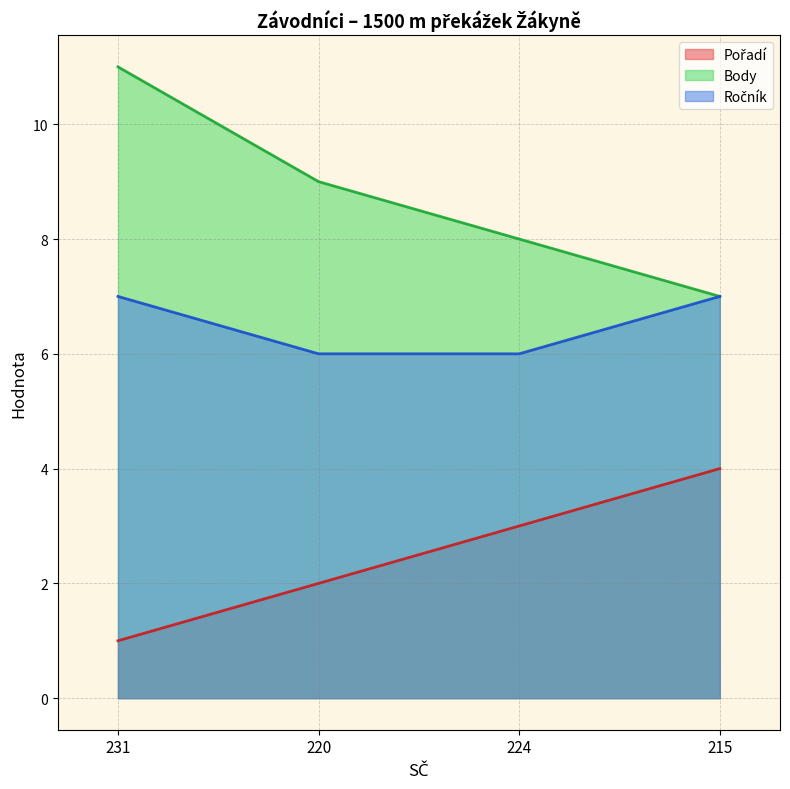

What position from the right is 231?

4